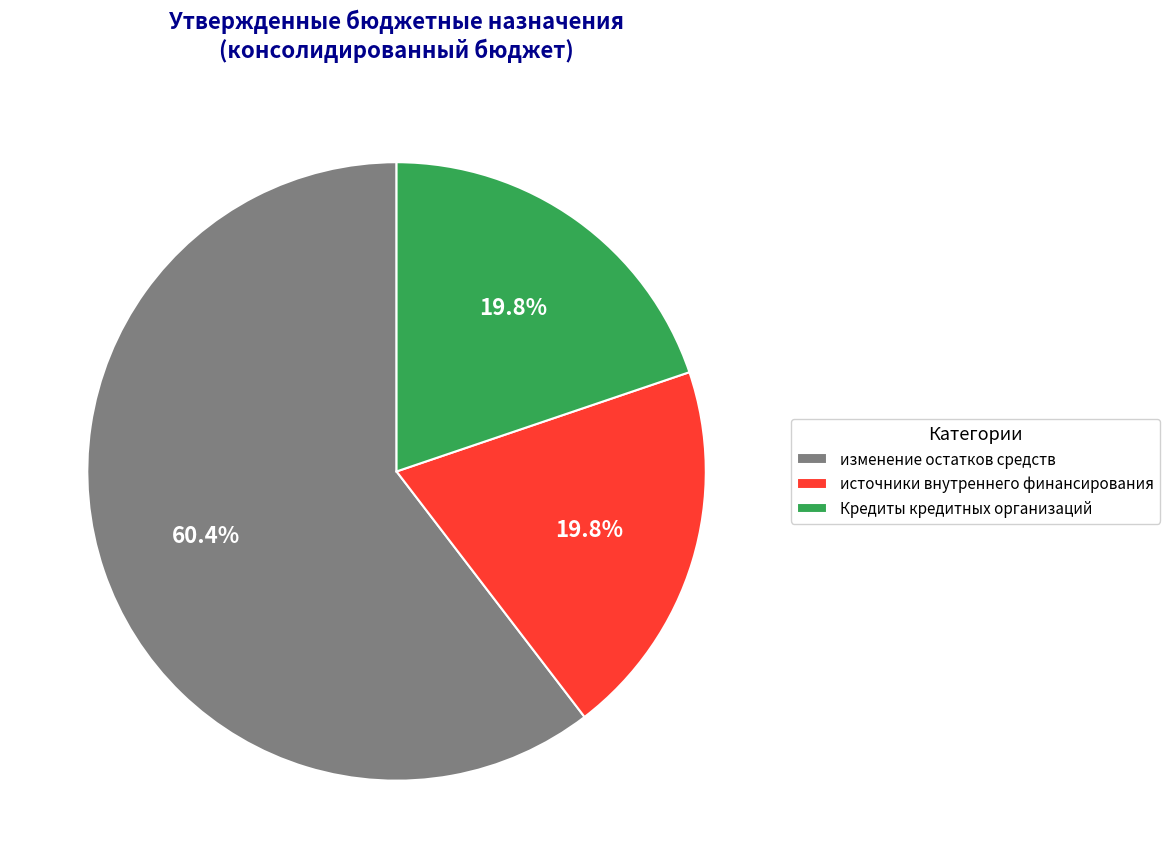

Which has a higher value, Кредиты кредитных организаций or изменение остатков средств?

изменение остатков средств